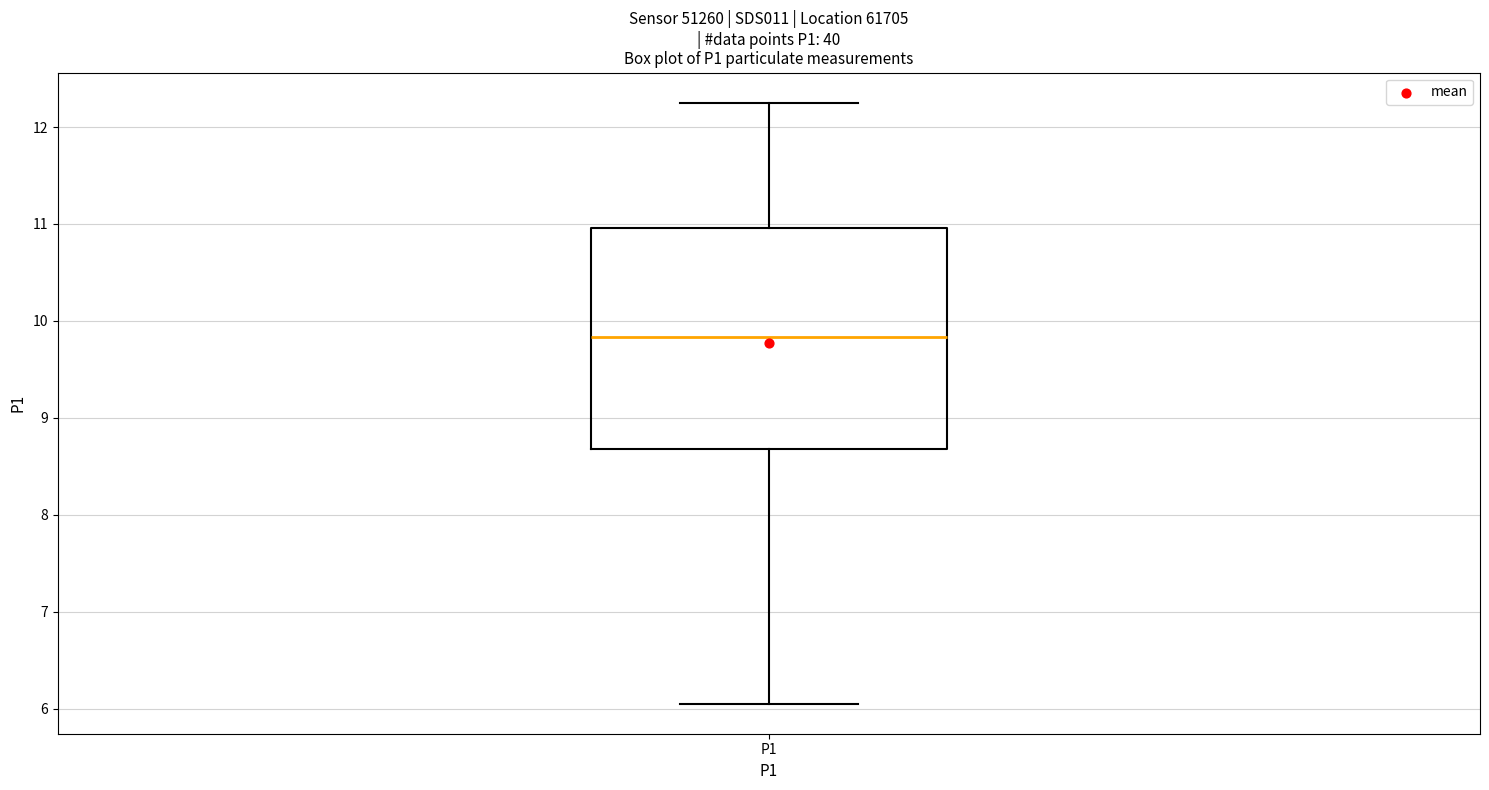

Where is the lower edge of the box for P1 on the y-axis? The values are not printed on the chart, so give them approximately, as read against the axis.

8.7